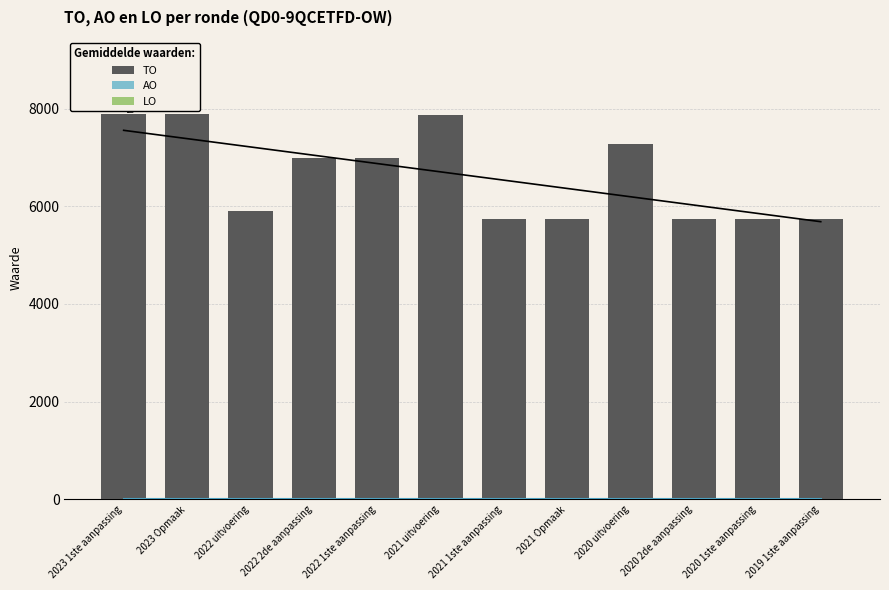

Reading left to right, what are all the values shown in this chart?

TO: 7887	7887	5895	6979	6979	7859	5735	5735	7272	5735	5735	5730
AO: 0	0	0	0	0	0	0	0	0	0	0	0
LO: 0	0	0	0	0	0	0	0	0	0	0	0